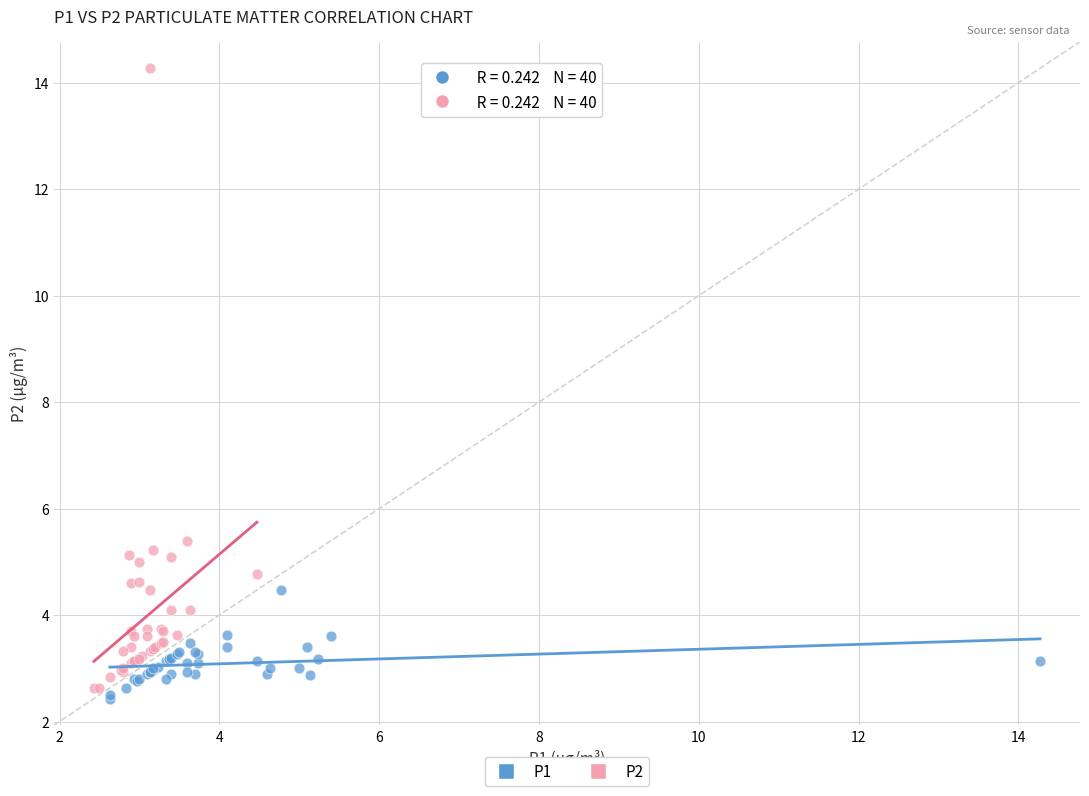

Which series has the largest Y range (max minus min)?

P2